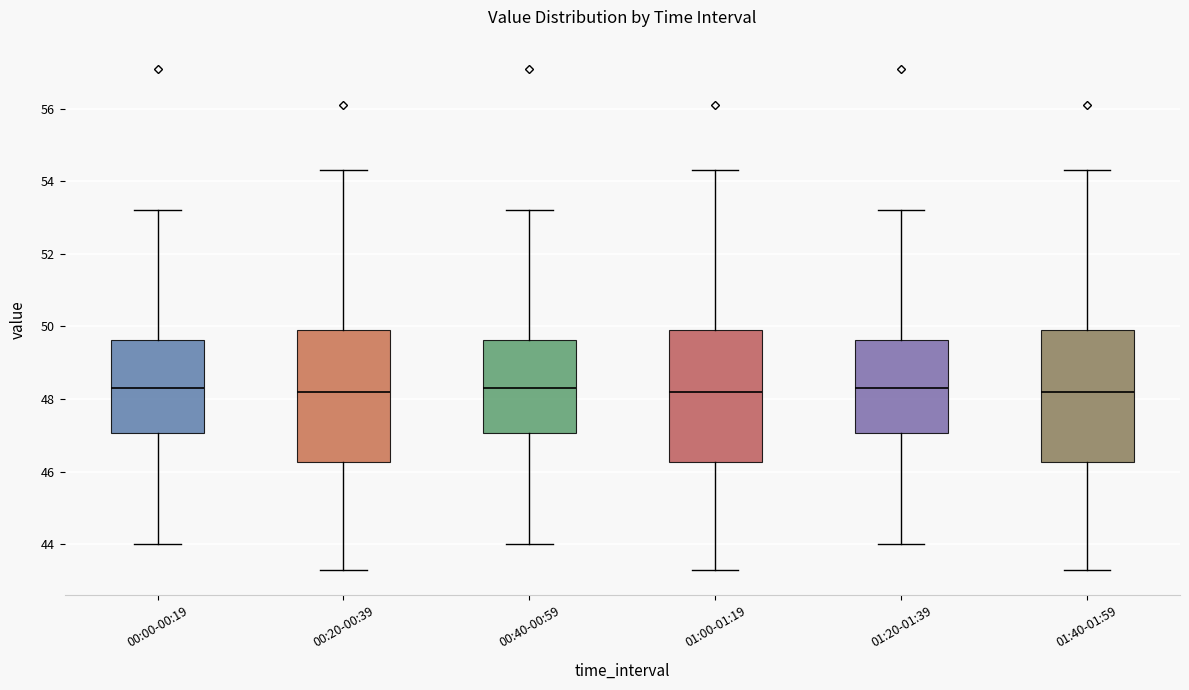

Reading left to right, transcribe this box plot: for each box, give where its median line is, the range the box spans, and where its two whiskers end, as read against the y-axis. The values are not printed on the chart, so give them approximately, as read against the axis.

00:00-00:19: median 48.4, box 47.0 to 49.6, whiskers 44.0 to 53.2
00:20-00:39: median 48.2, box 46.2 to 50.0, whiskers 43.4 to 54.4
00:40-00:59: median 48.4, box 47.0 to 49.6, whiskers 44.0 to 53.2
01:00-01:19: median 48.2, box 46.2 to 50.0, whiskers 43.4 to 54.4
01:20-01:39: median 48.4, box 47.0 to 49.6, whiskers 44.0 to 53.2
01:40-01:59: median 48.2, box 46.2 to 50.0, whiskers 43.4 to 54.4